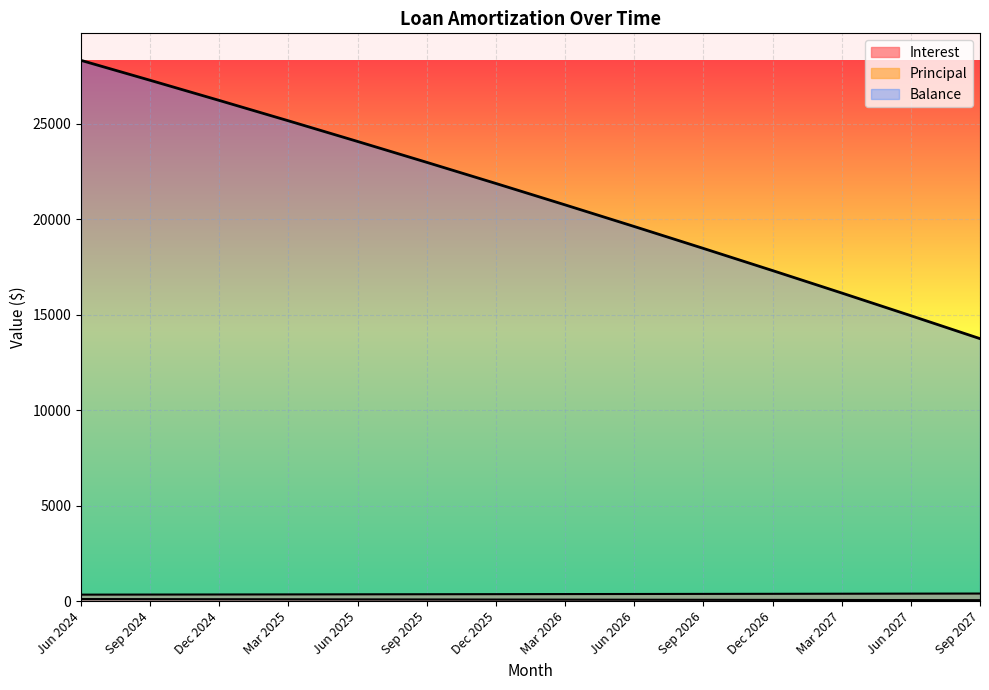

What is the total value across all series at Dec 2026?

17770.1